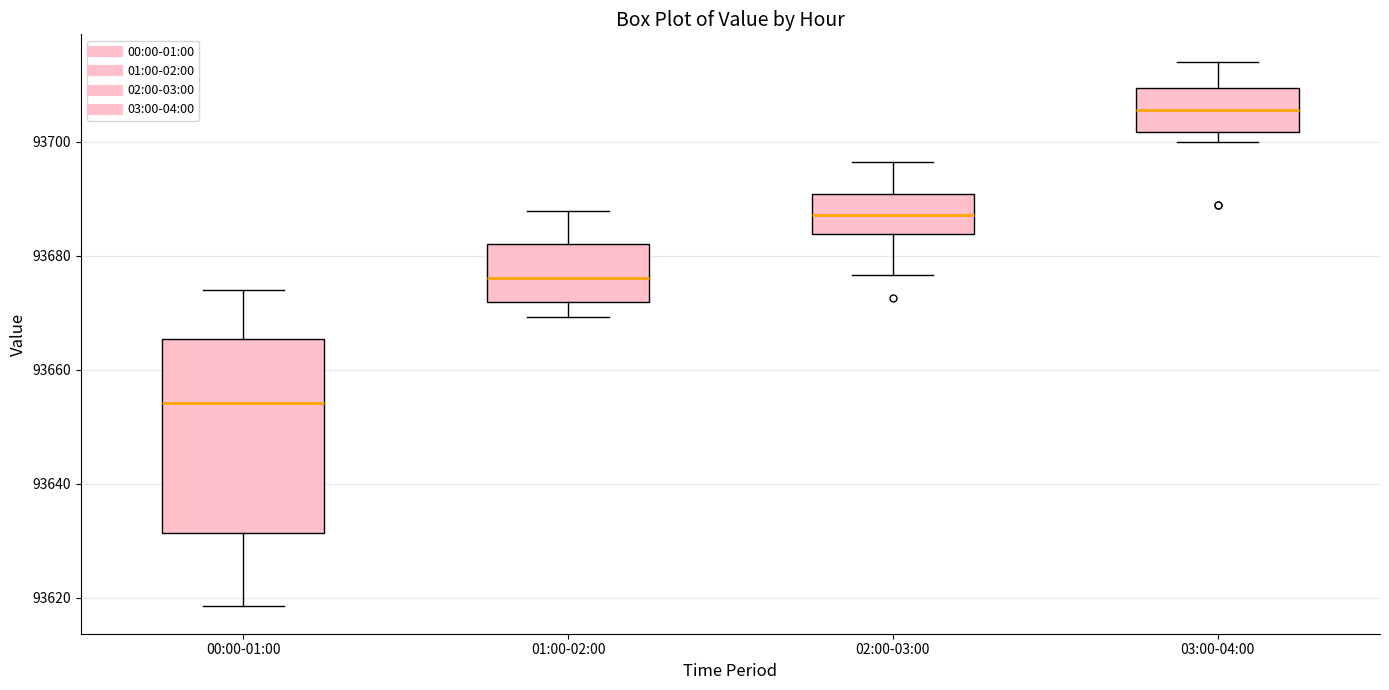

Where does the upper whisker of the box for 02:00-03:00 end on the y-axis? The values are not printed on the chart, so give them approximately, as read against the axis.

93696